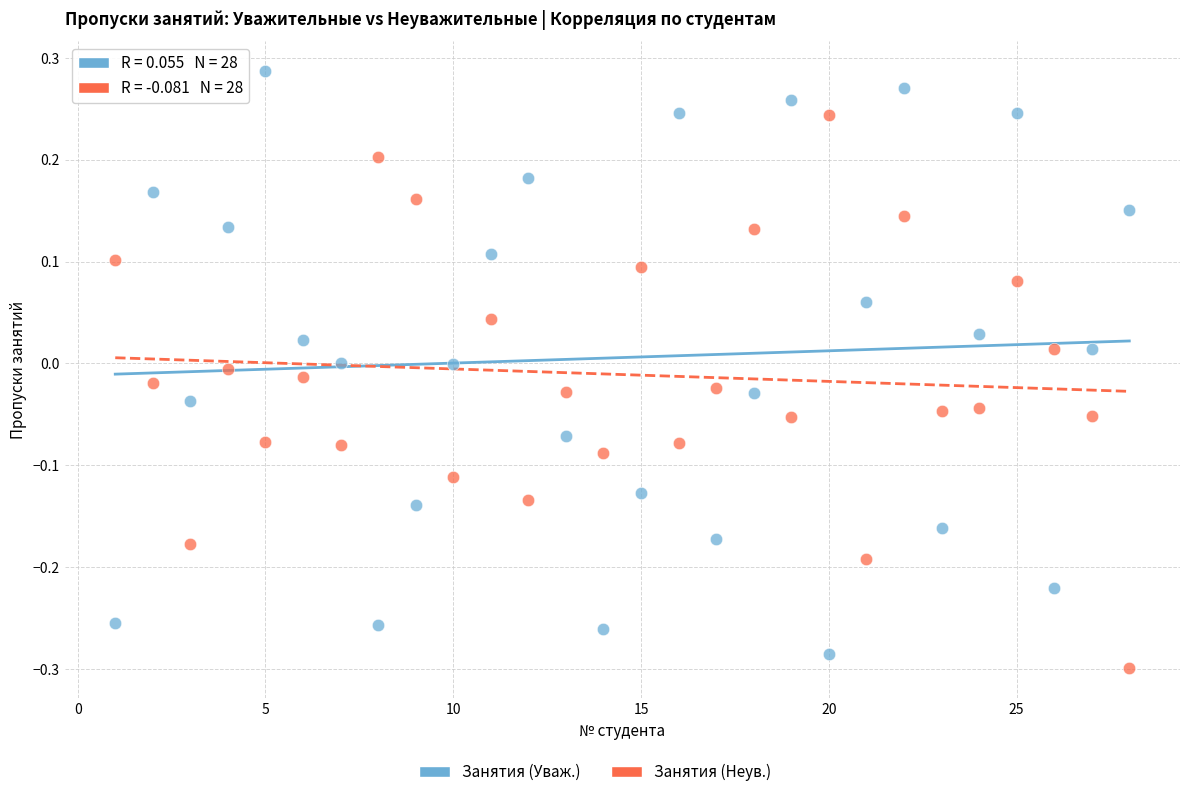

Across all data points, what is the range of X values (max minus min)?

27.0